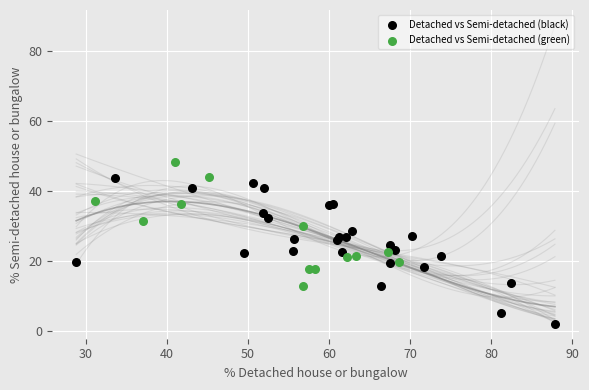

Which series contains the highest Y value?

Detached vs Semi-detached (green)